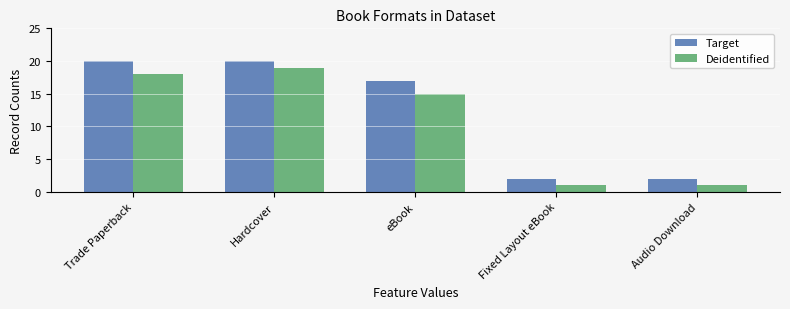

How many groups of bars are there?

5